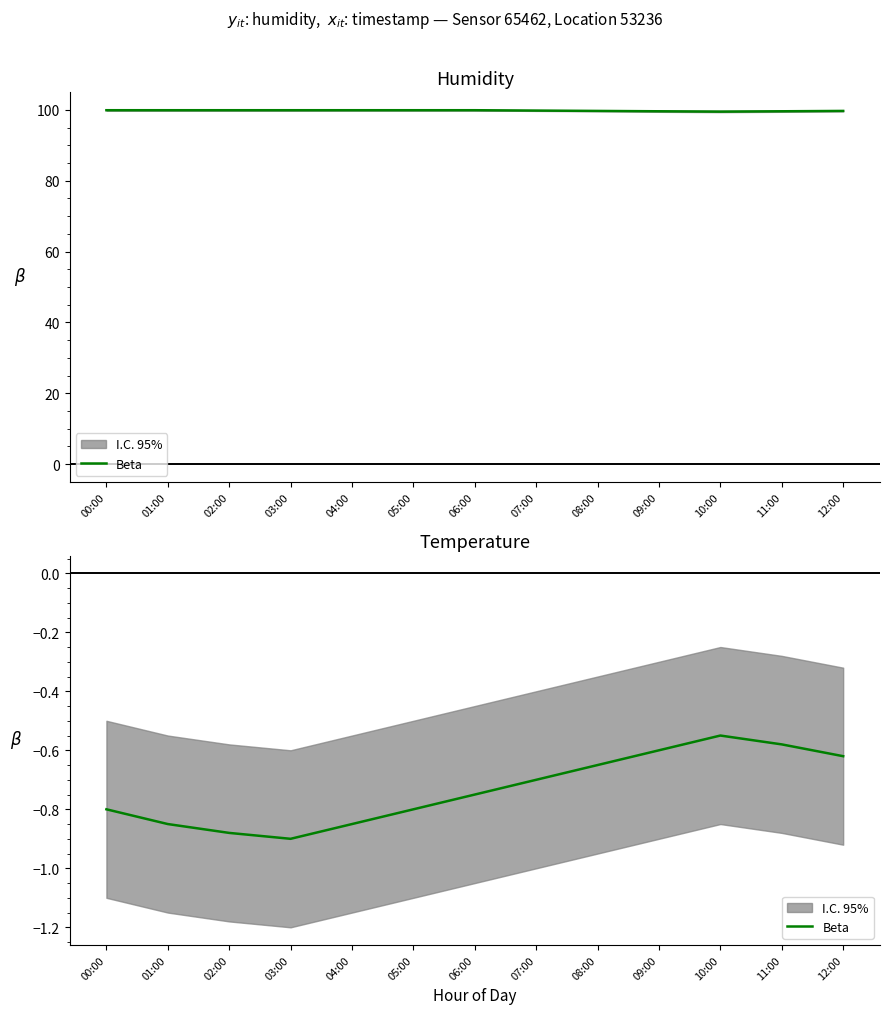

How many interior local peaks (higher than both neighbors) does the data have?

1